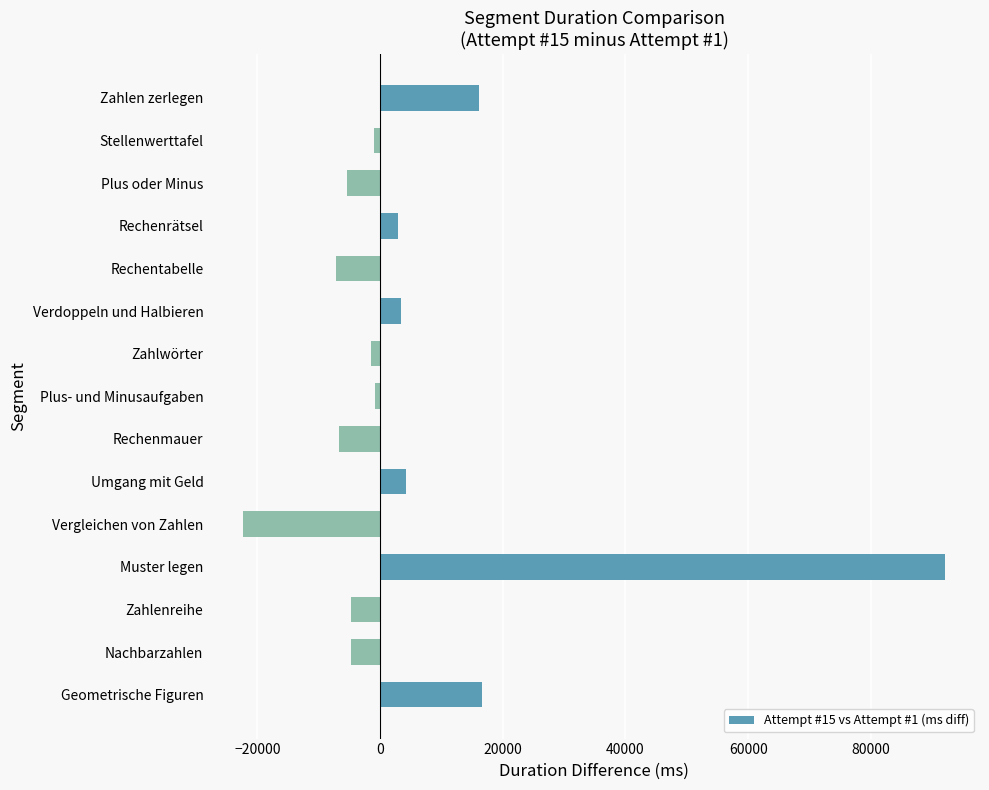

The chart shows a value of -7220 at Rechentabelle. True or false?

True